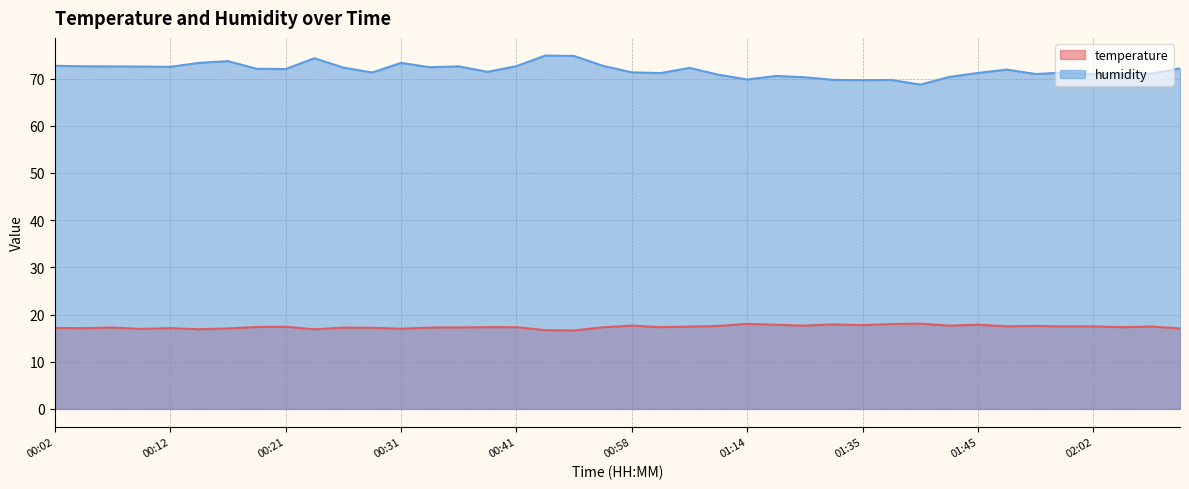

What position from the right is 02:02?

4